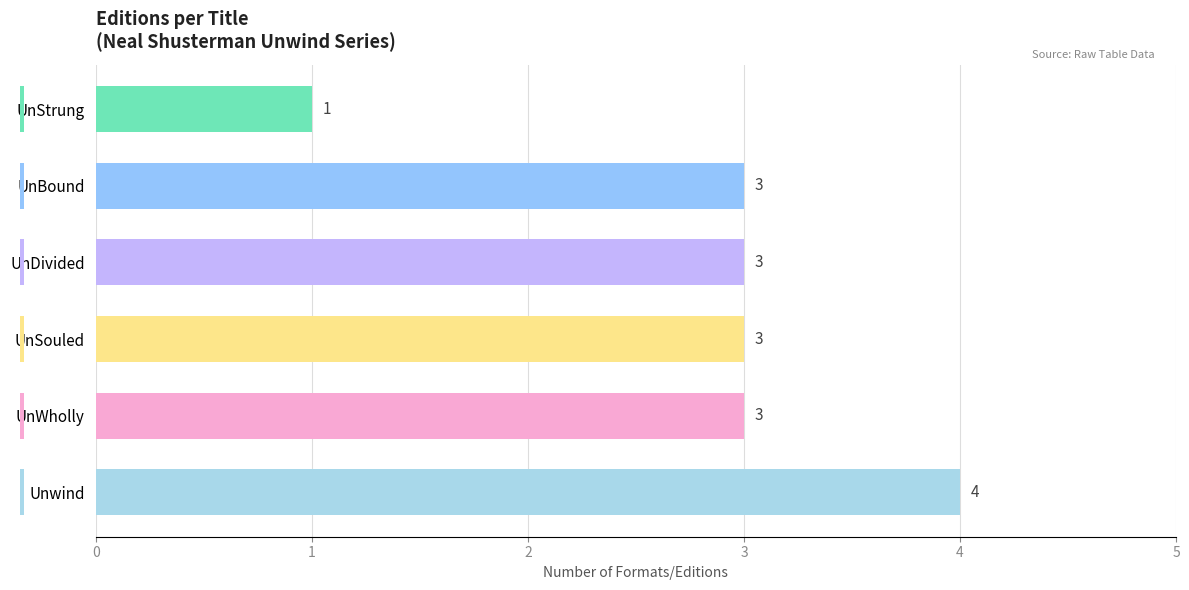

Does the chart contain stacked bars?

No